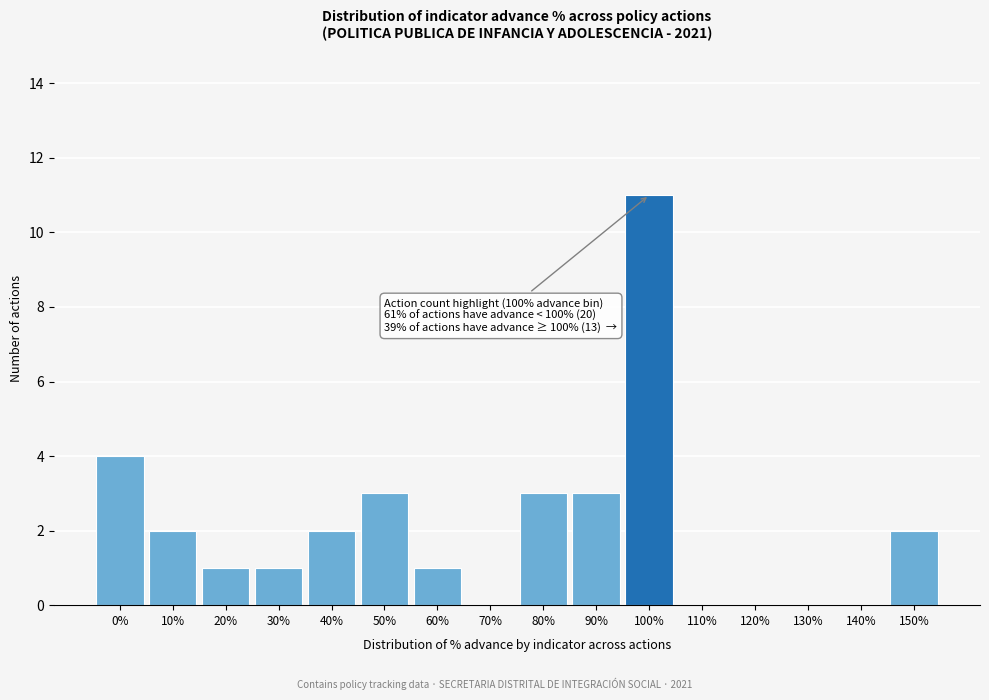

Reading left to right, transcribe all the data shown in this chart.

0%=4	10%=2	20%=1	30%=1	40%=2	50%=3	60%=1	70%=0	80%=3	90%=3	100%=11	110%=0	120%=0	130%=0	140%=0	150%=2